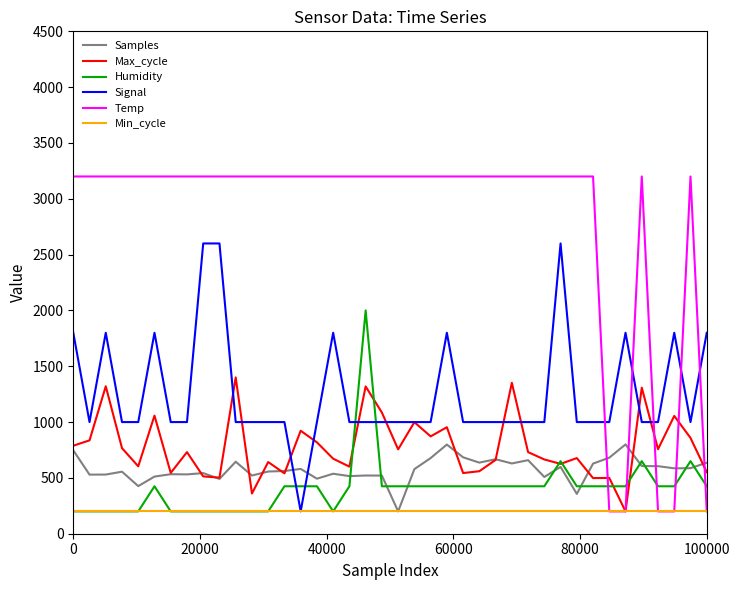

True or false: Max_cycle has more than 0 interior local peaks.

True